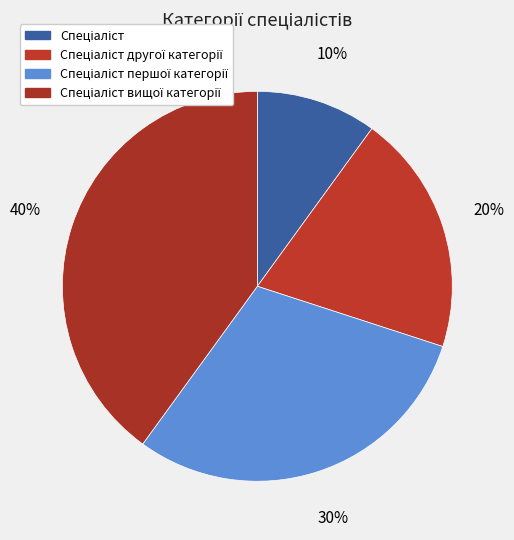

How many segments does this pie chart have?

4